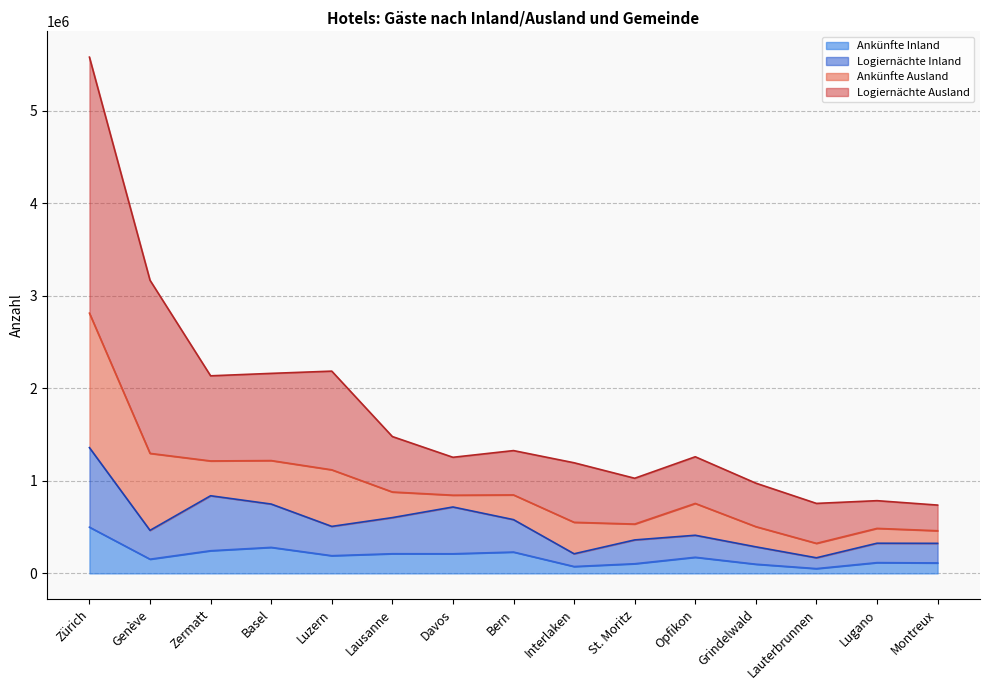

True or false: Ankünfte Inland and Logiernächte Inland cross at least once.

False